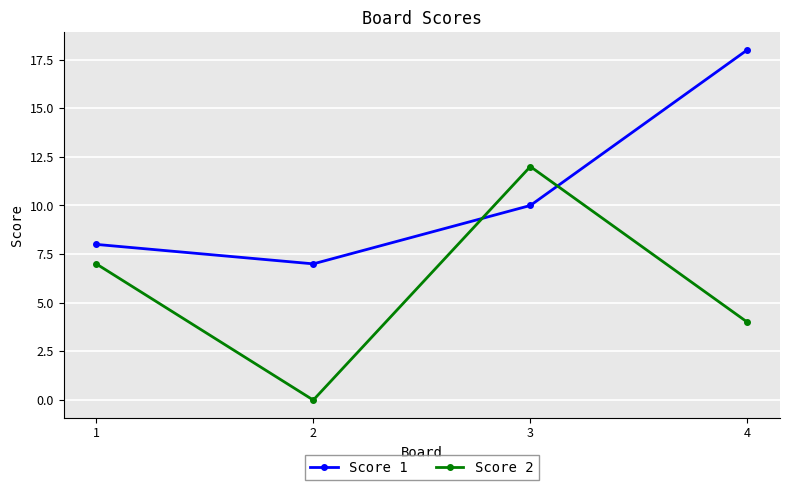

In Score 2, how many points are higher than both neighbors (excluding endpoints)?

1